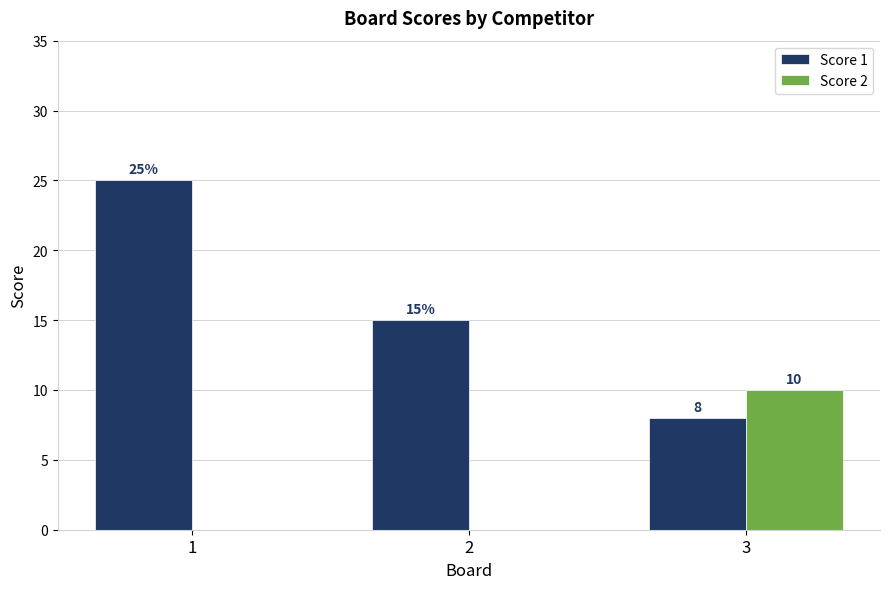

Between 2 and 3, which series saw the biggest shift?

Score 2